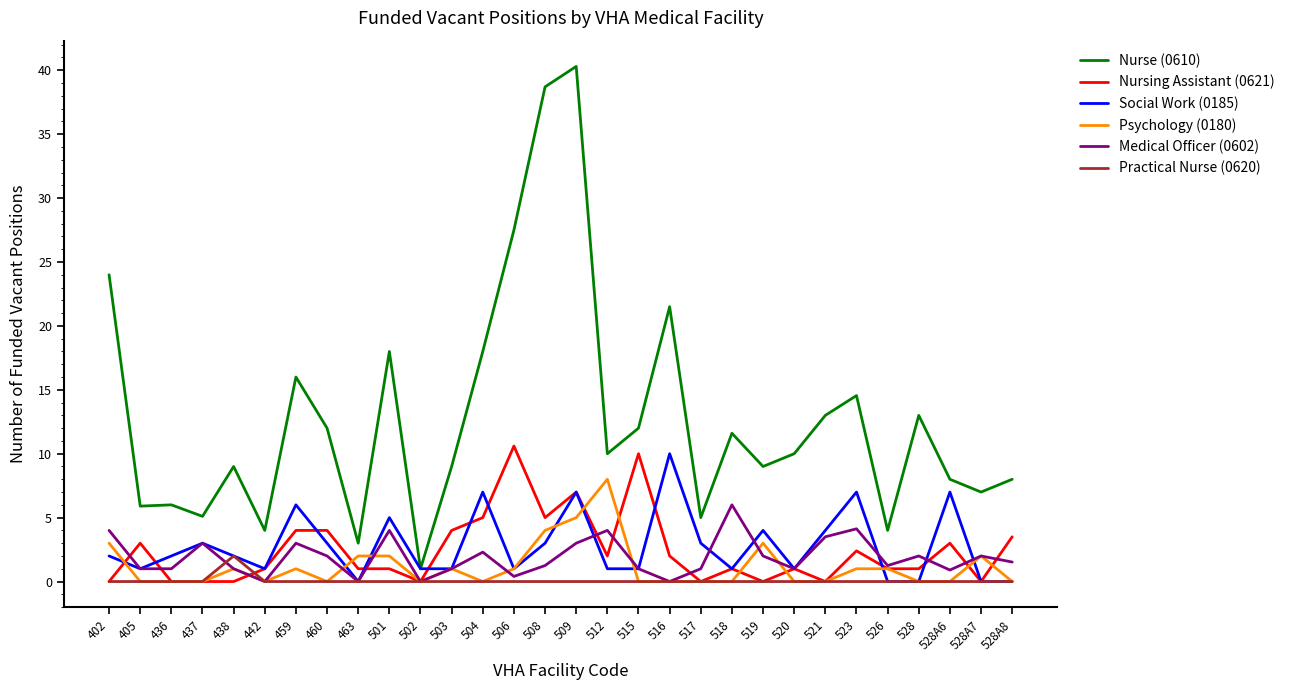

Which series has the widest spread of values?

Nurse (0610)